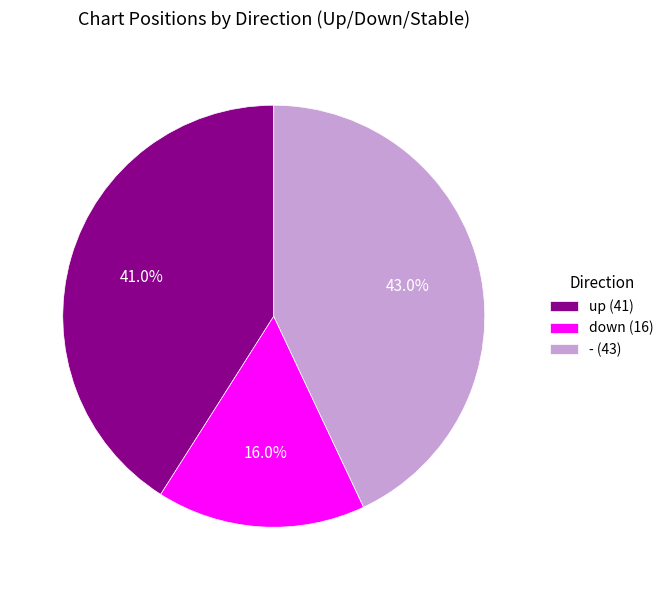

The up slice represents 51% of the pie. True or false?

False